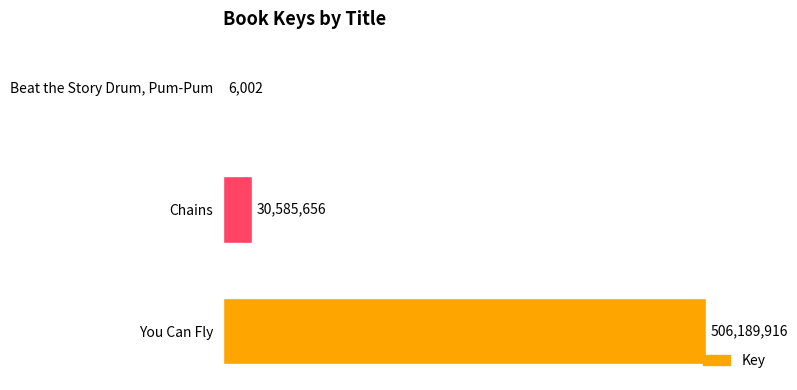

Where is the data nearest to the value 253097959?

Chains